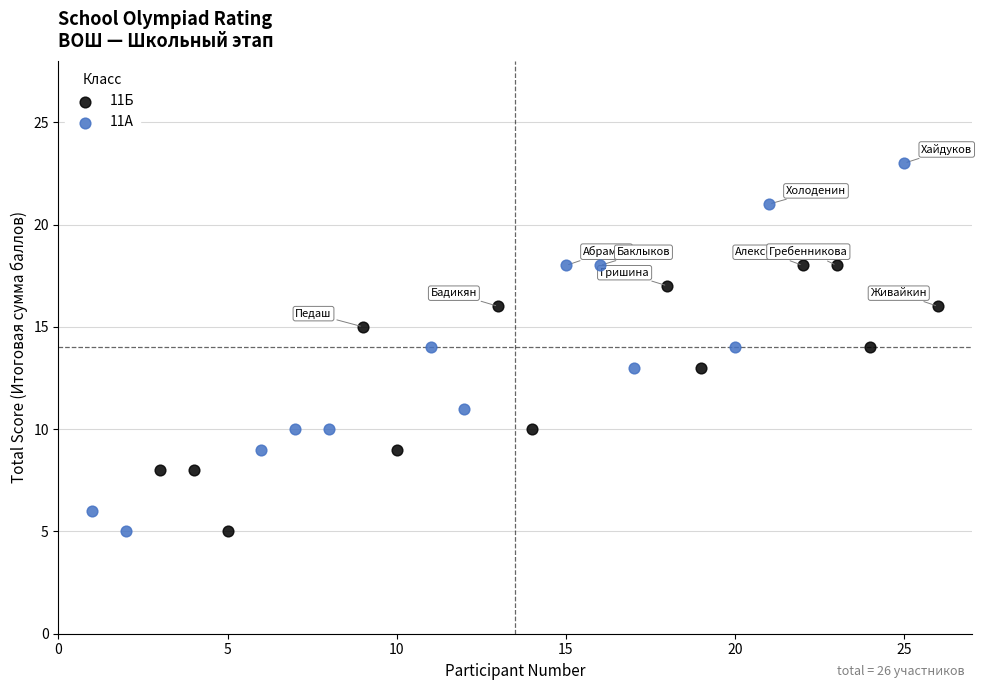

Which series reaches the maximum Y coordinate?

11А